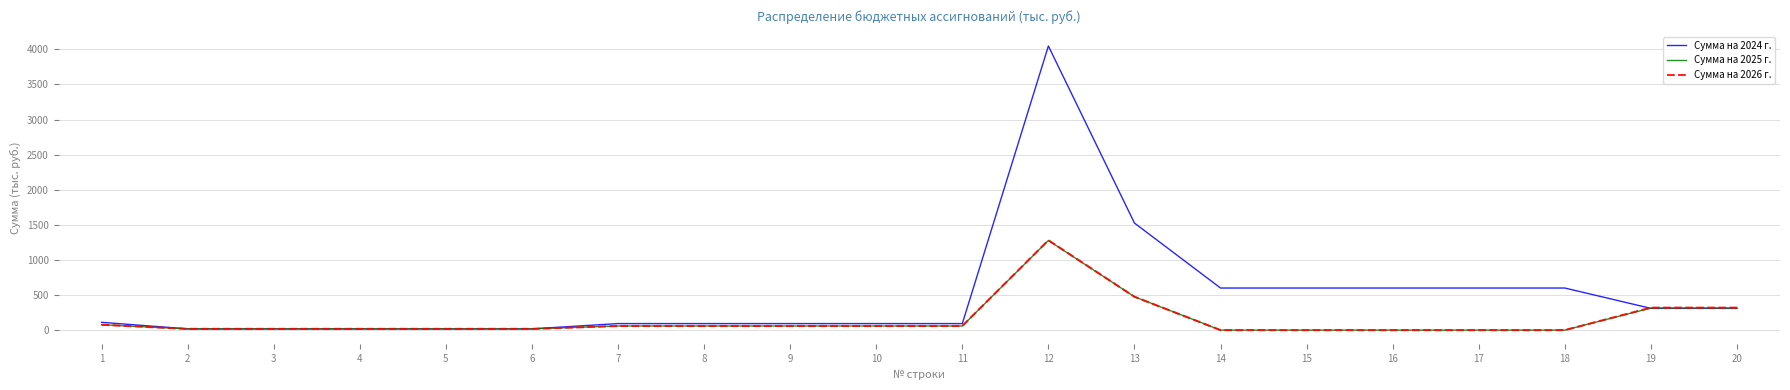

Which series has the largest total across all categories?

Сумма на 2024 г.